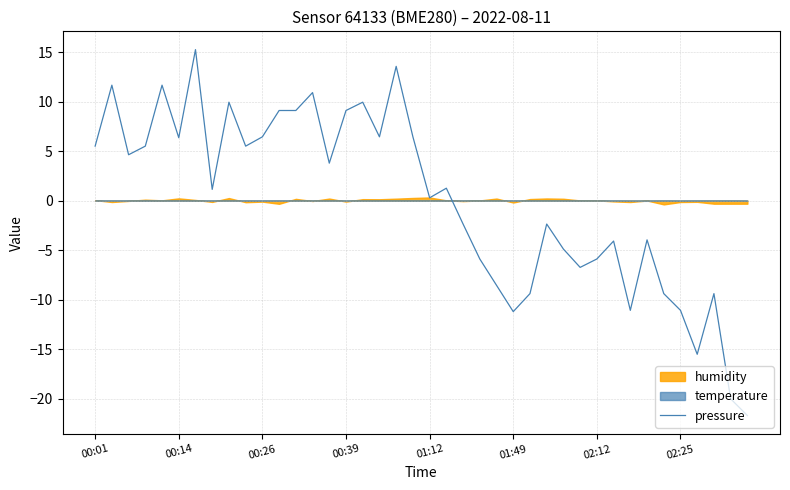

What is the difference between the maximum and minimum values?

37.0